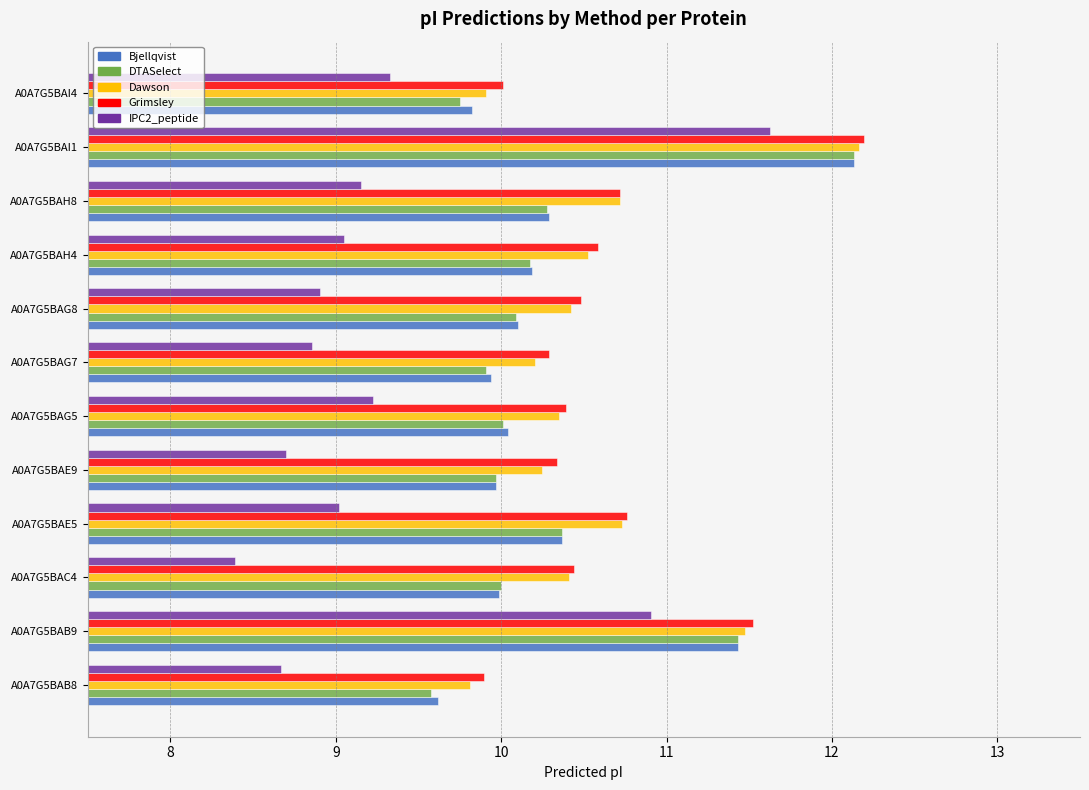

Which label corresponds to the largest value in the chart?

A0A7G5BAI1